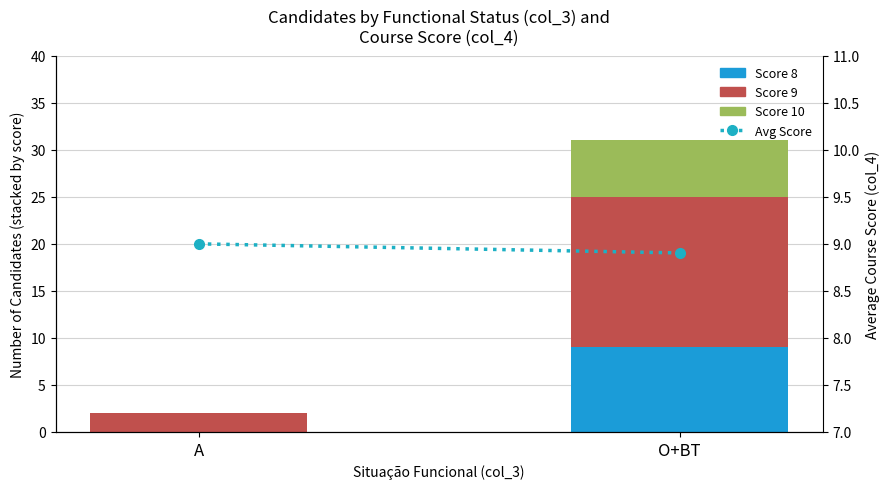

What is the greatest value displayed?

16.0